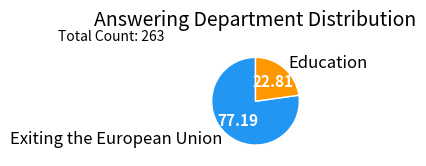

Is it true that Education is 23% of the pie?

True